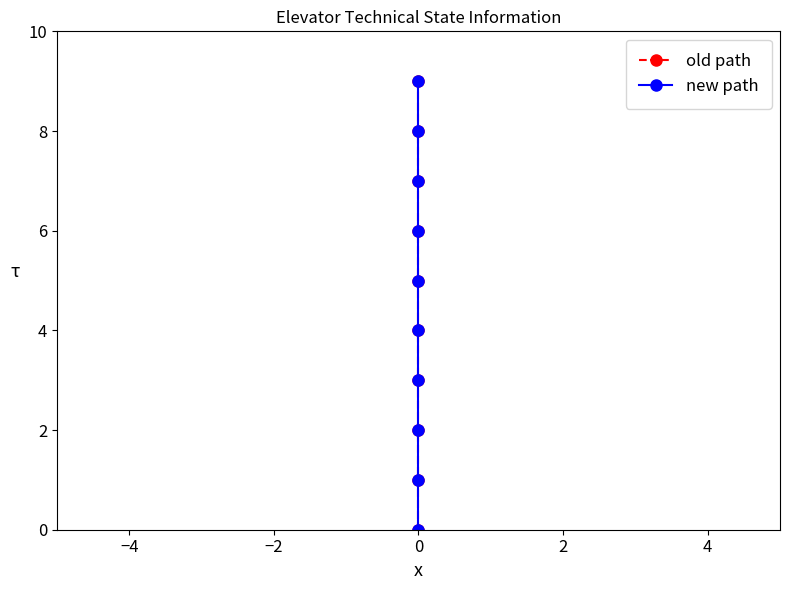

The value of old path at 0 is 4. True or false?

True